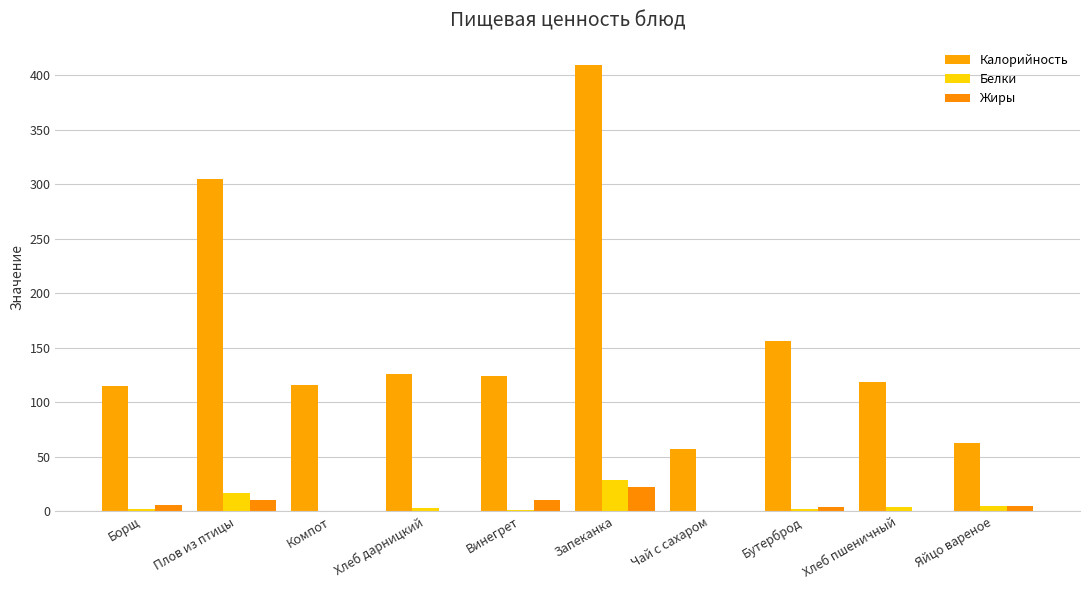

What is the label of the 2nd bar from the right?

Хлеб пшеничный